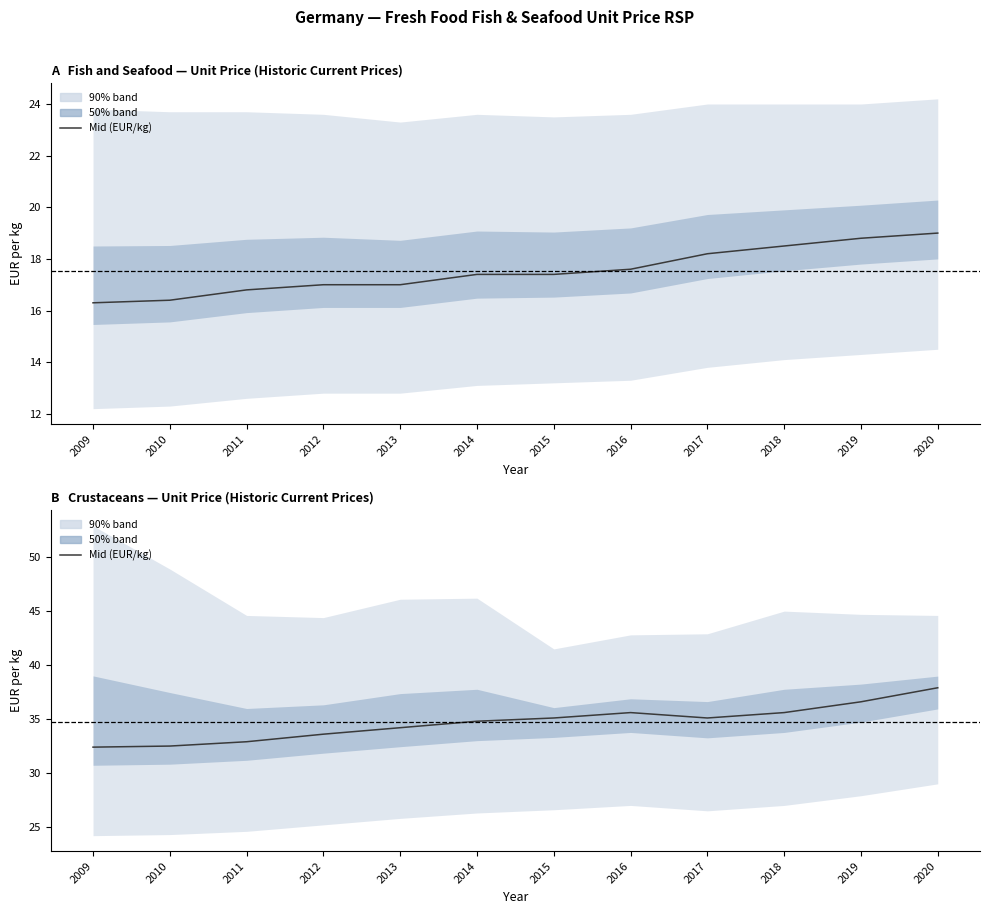

Where is the first local minimum for Crustaceans (EUR/kg)?

2017